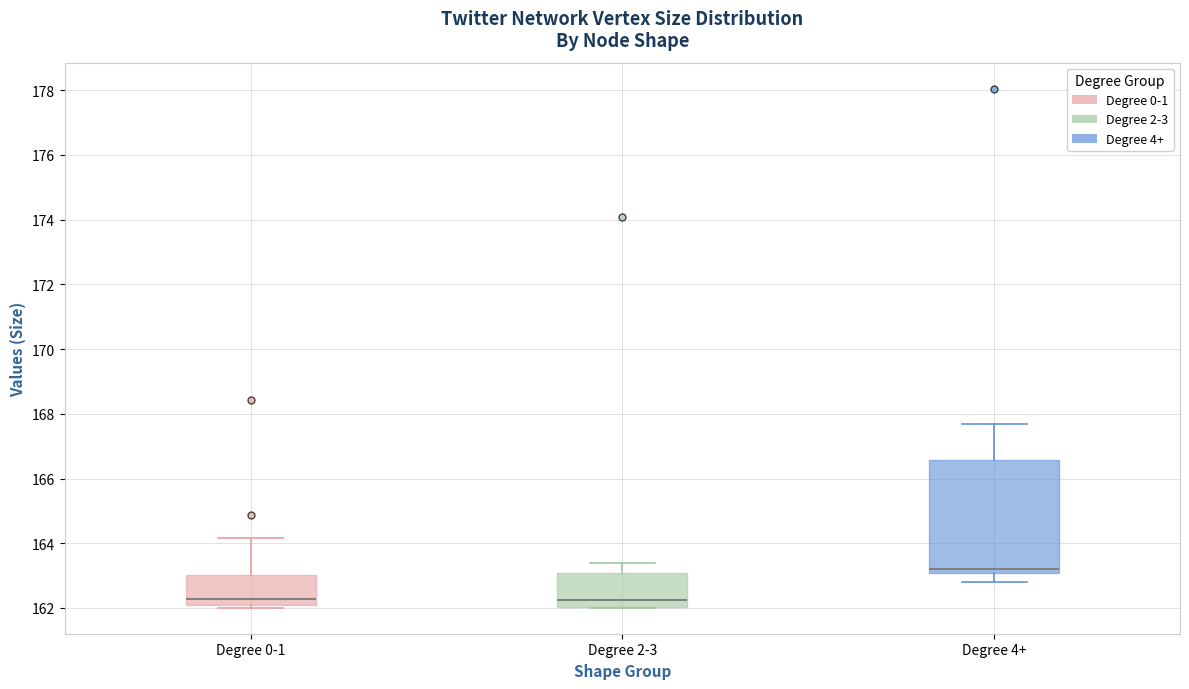

Reading left to right, read every box against the y-axis: the position of its median line, the range the box covers, and the ends of its whiskers. The values are not printed on the chart, so give them approximately, as read against the axis.

Degree 0-1: median 162.2, box 162.0 to 163.0, whiskers 162.0 (just below the box's lower edge) to 164.2
Degree 2-3: median 162.2, box 162.0 to 163.0, whiskers 162.0 to 163.4
Degree 4+: median 163.2, box 163.0 to 166.6, whiskers 162.8 to 167.6